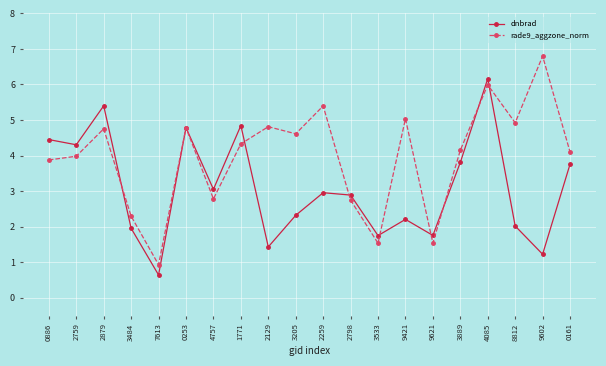

In dnbrad, how many points are lower than both neighbors (excluding endpoints)?

7